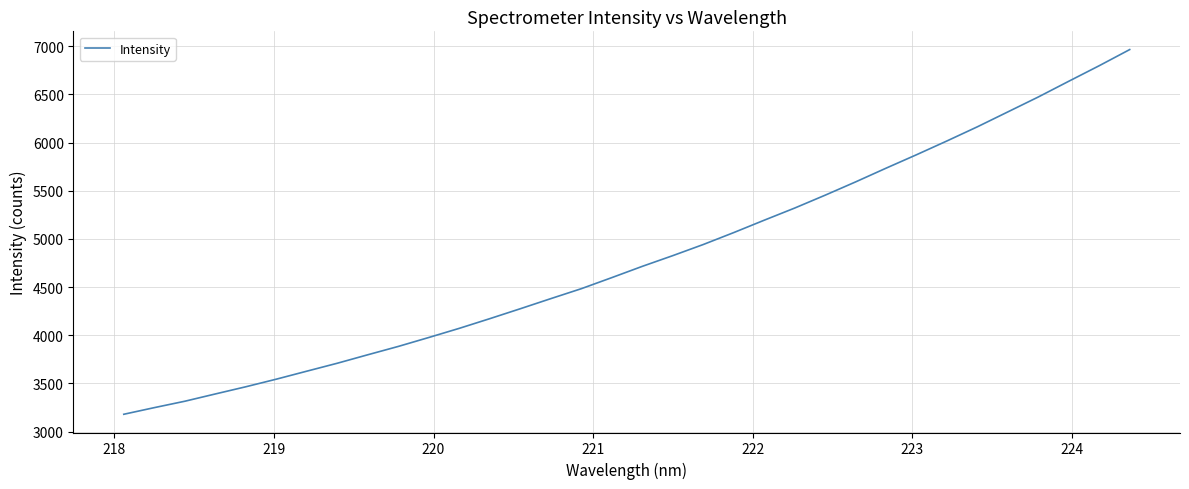

What is the difference between the maximum and minimum values?

3785.7